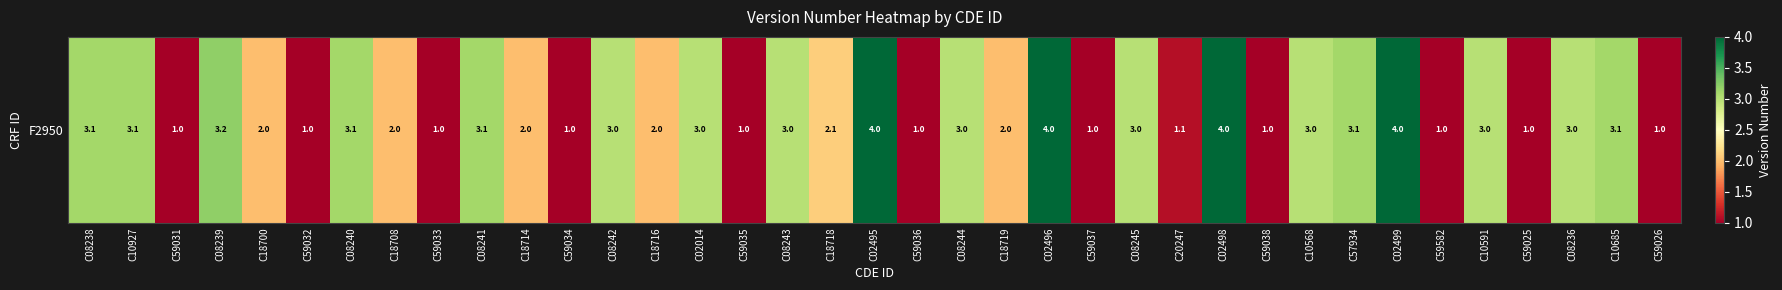

Where does the data first go above 3?

C08238